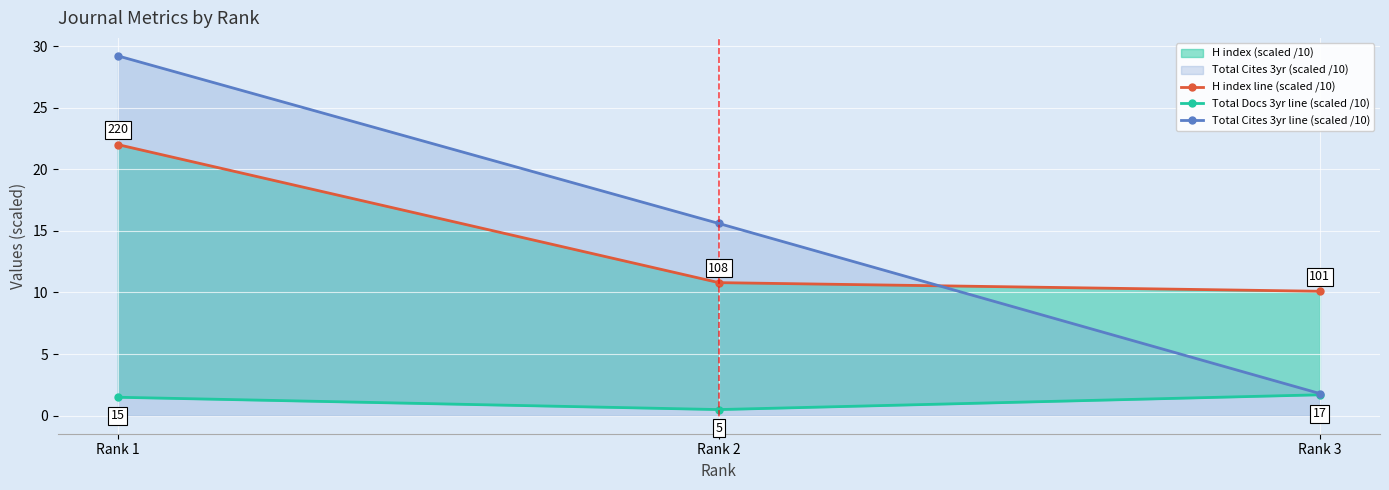

What is the sum of all Total Docs 3yr line (scaled /10) values?

3.7